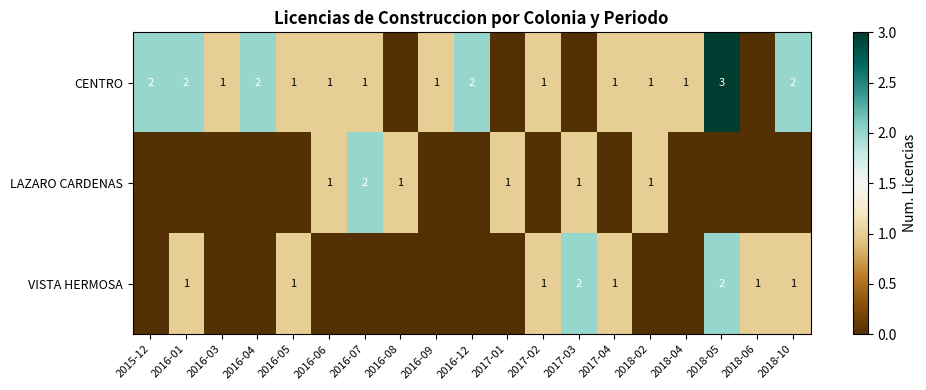

How many data points does each series have?

19